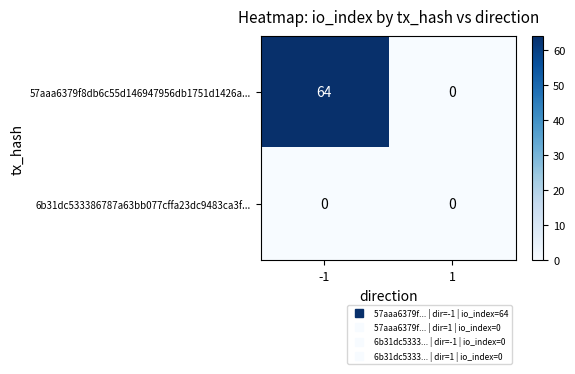

Which series has the widest spread of values?

57aaa6379f8db6c55d146947956db1751d1426a...